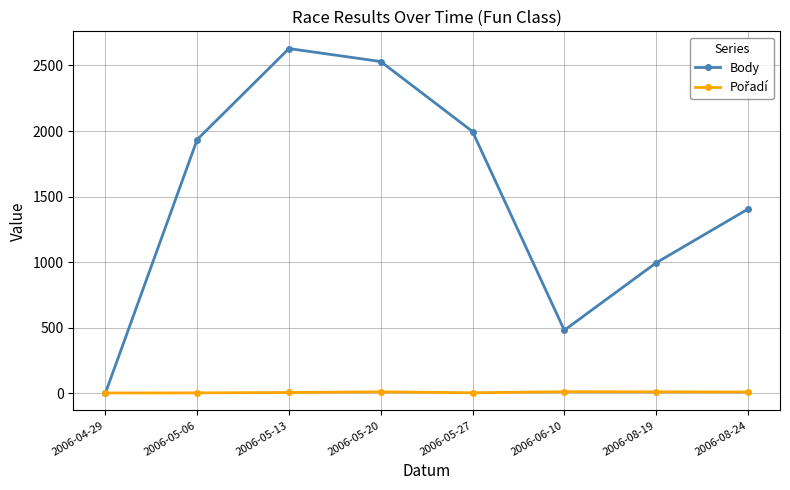

List the labels in order of Body value, smallest first.

2006-04-29, 2006-06-10, 2006-08-19, 2006-08-24, 2006-05-06, 2006-05-27, 2006-05-20, 2006-05-13